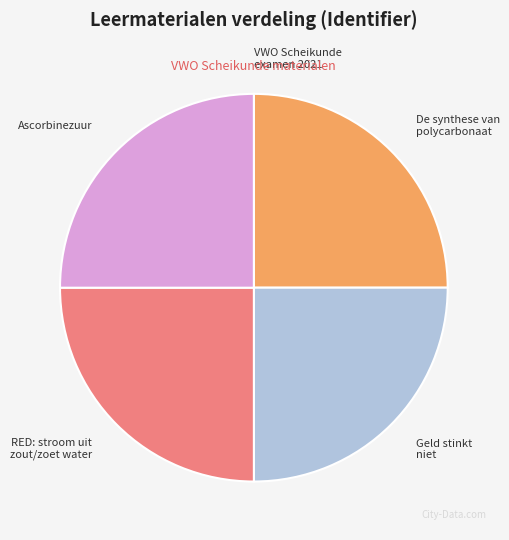

Is RED: stroom uit zout/zoet water the majority of the pie?

No